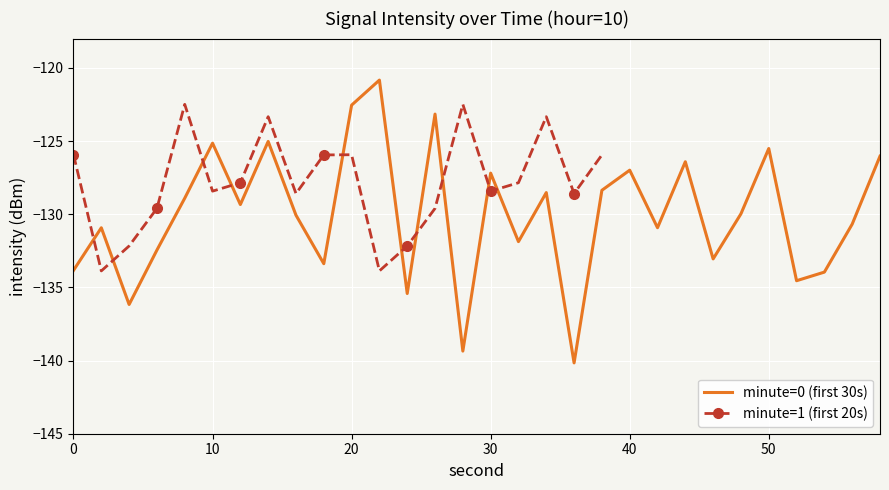

What is the minimum value for minute=0 (first 30s)?

-140.2